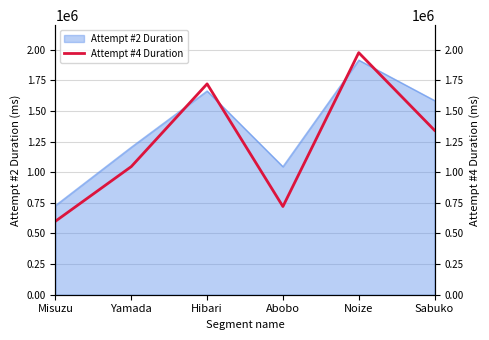

At which category does the chart reach its minimum across all series?

Misuzu